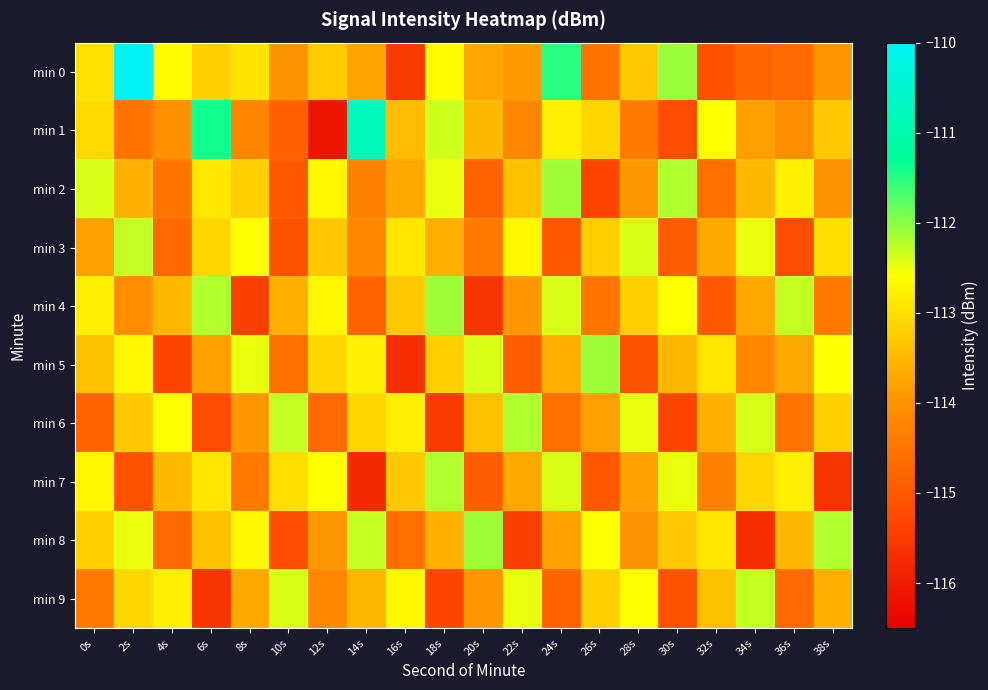

How many categories are shown in the chart?

20